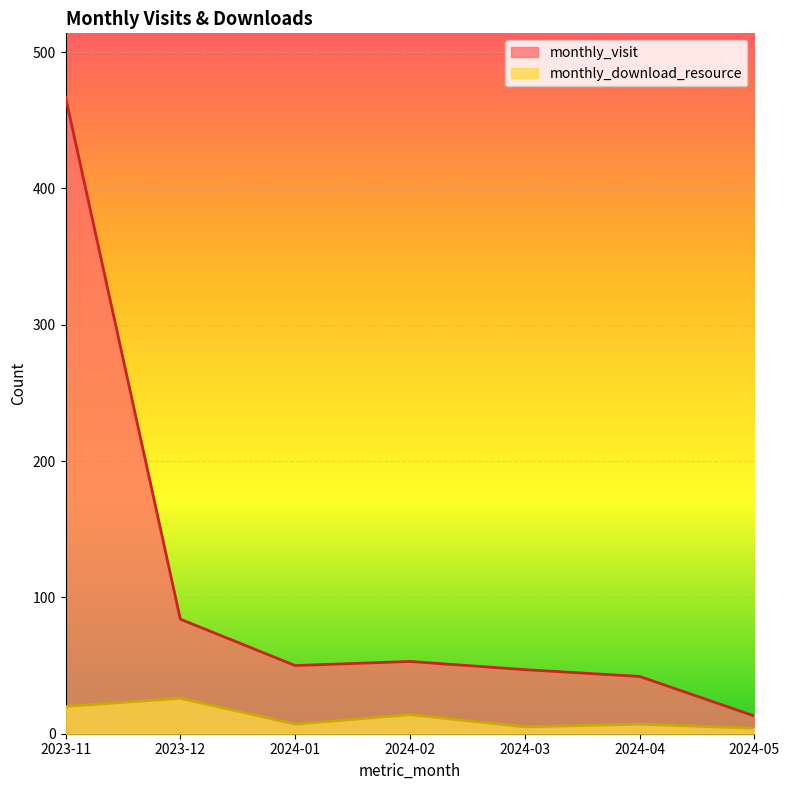

What is the approximate value of monthly_visit at 2023-12?

84